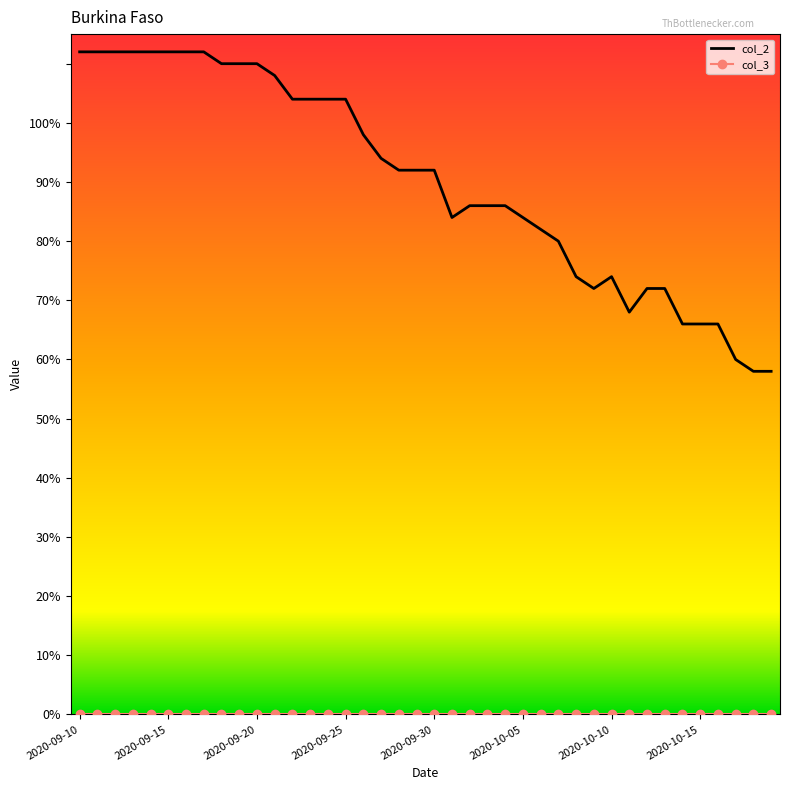

What is the highest value of the col_2 series?

112